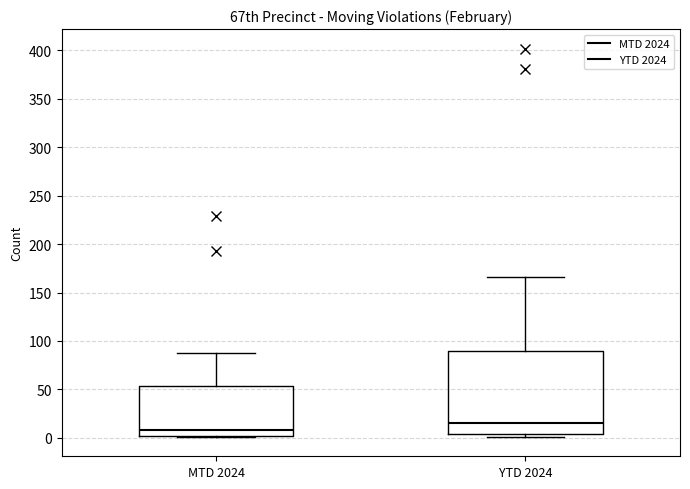

Which box is the tallest, from its lower edge to its upper edge?

YTD 2024